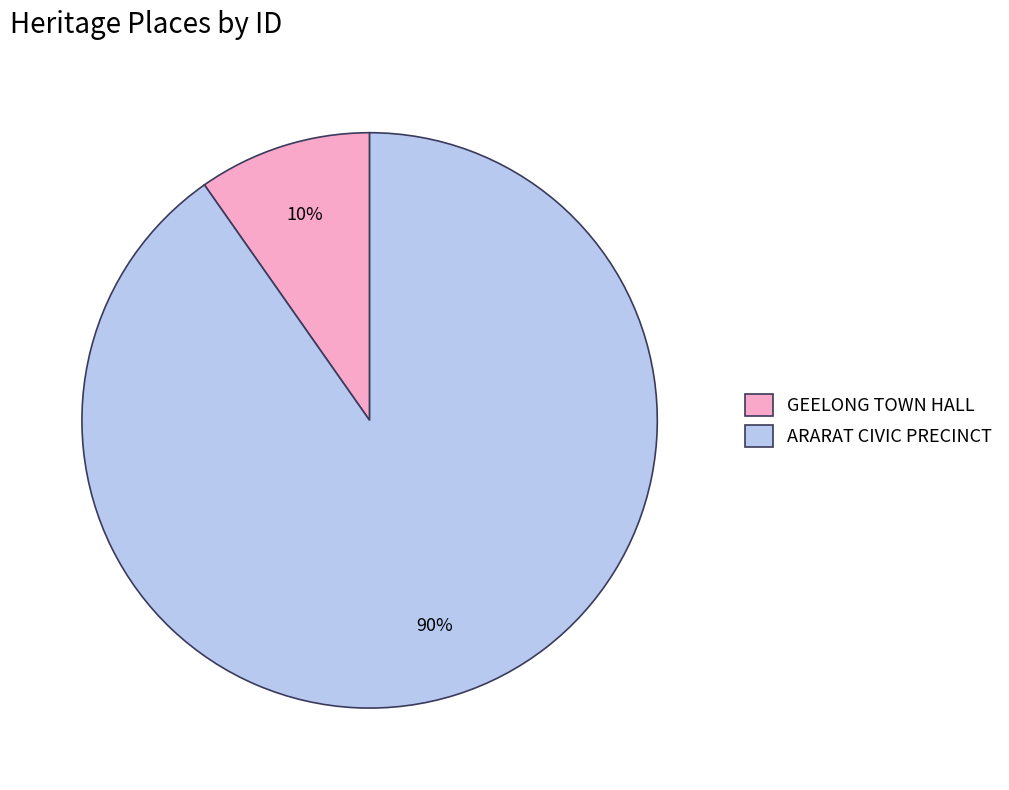

What percentage is the ARARAT CIVIC PRECINCT slice, to the nearest percent?

90%